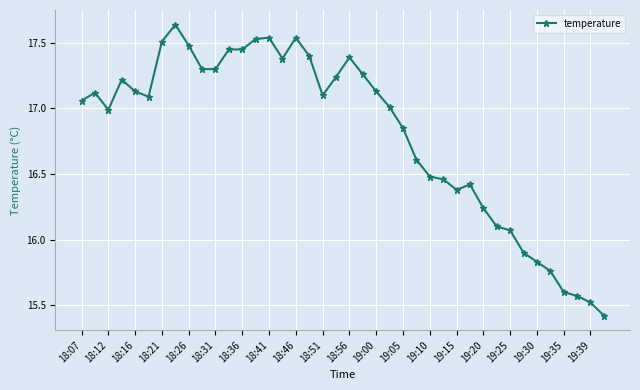

True or false: there are more than 1 points higher than both neighbors.

True